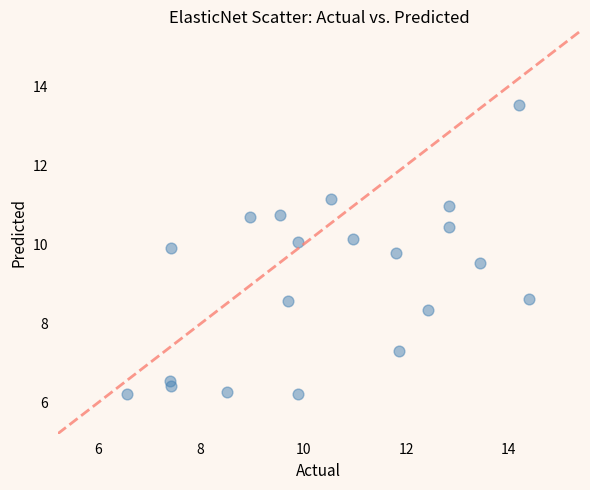

What is the range of X values (max minus min)?

7.8